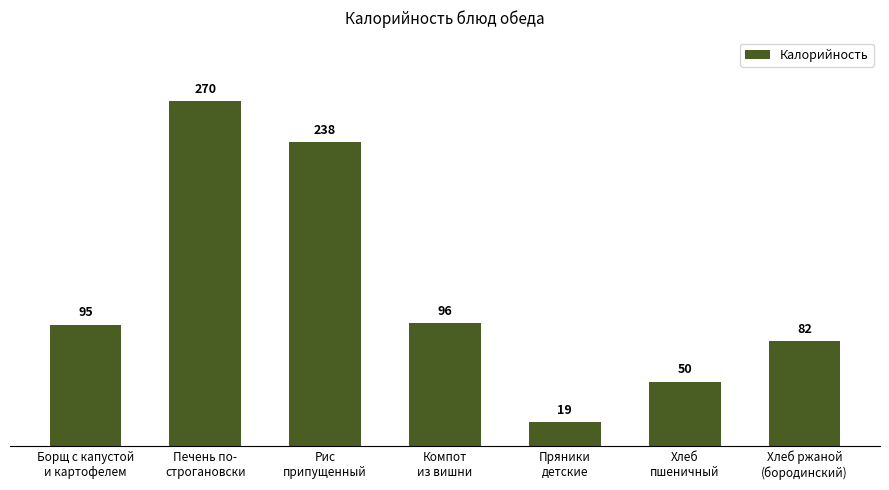

What is the change in value from Печень по-
строгановски to Хлеб
пшеничный?

-219.9